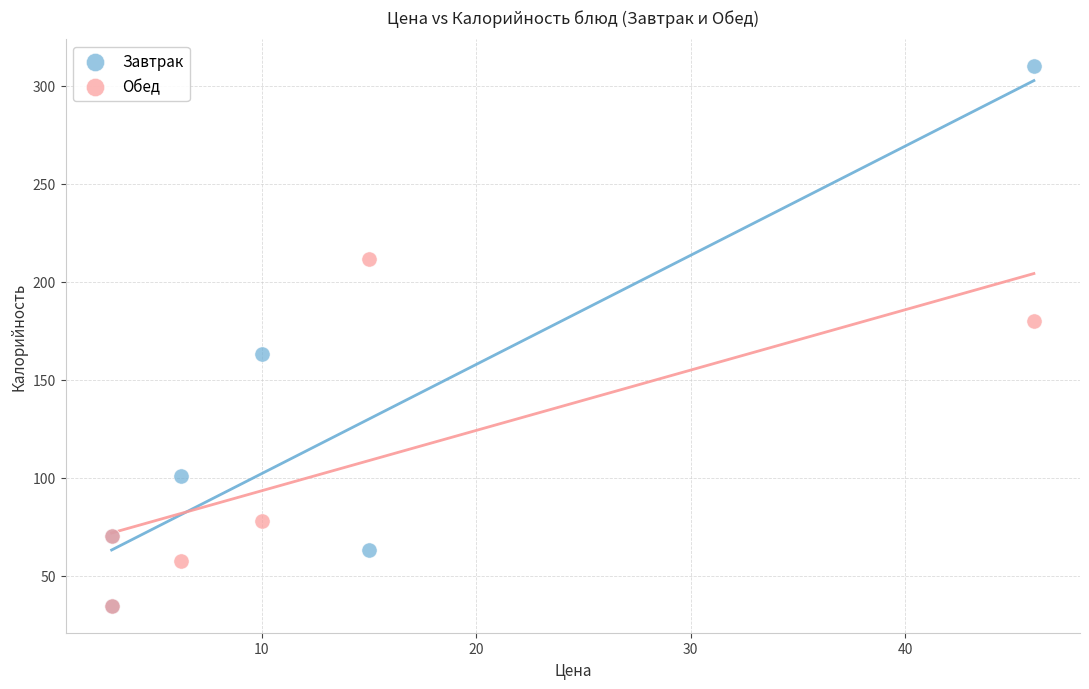

Which series has the widest spread of Y values?

Завтрак